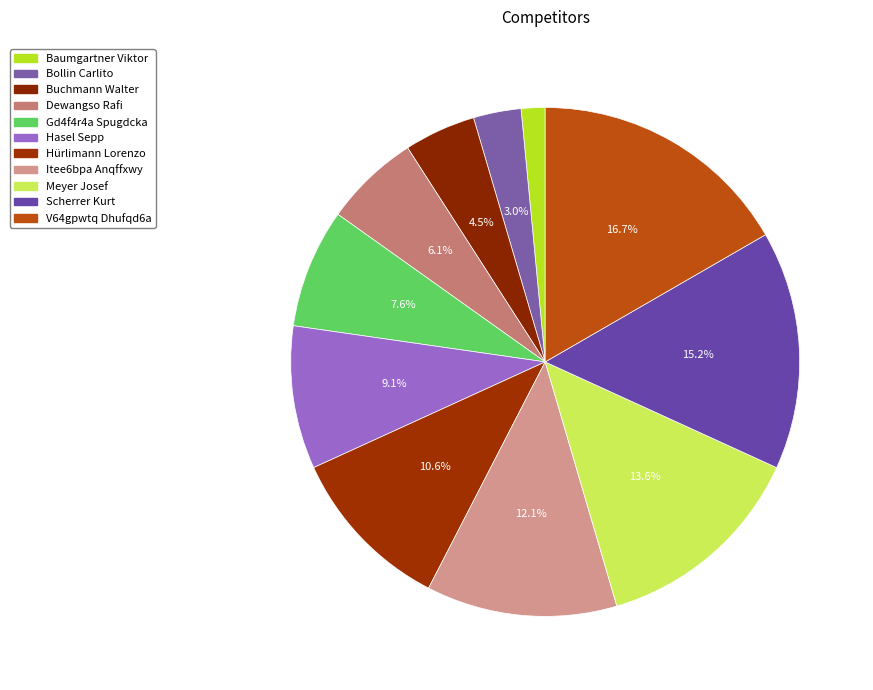

What is the change in value from Buchmann Walter to Meyer Josef?

+6